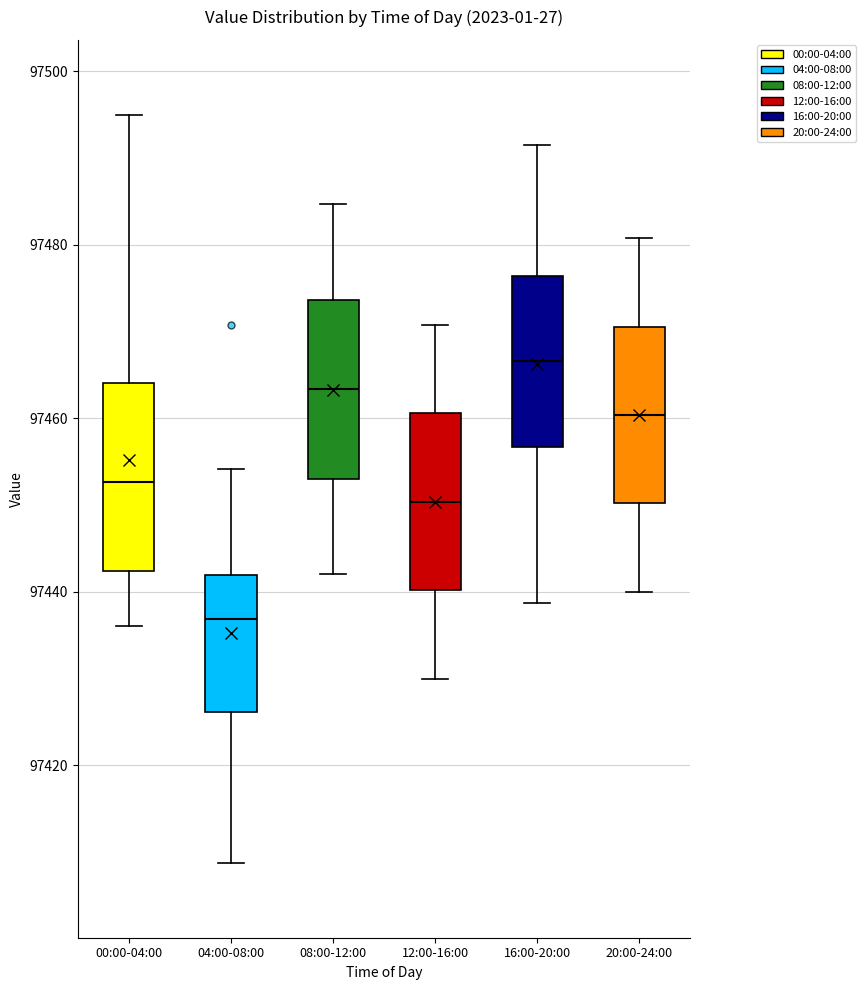

Reading left to right, read every box against the y-axis: the position of its median line, the range the box covers, and the ends of its whiskers. The values are not printed on the chart, so give them approximately, as read against the axis.

00:00-04:00: median 97452, box 97442 to 97464, whiskers 97436 to 97496
04:00-08:00: median 97436, box 97426 to 97442, whiskers 97408 to 97454
08:00-12:00: median 97464, box 97454 to 97474, whiskers 97442 to 97484
12:00-16:00: median 97450, box 97440 to 97460, whiskers 97430 to 97470
16:00-20:00: median 97466, box 97456 to 97476, whiskers 97438 to 97492
20:00-24:00: median 97460, box 97450 to 97470, whiskers 97440 to 97480